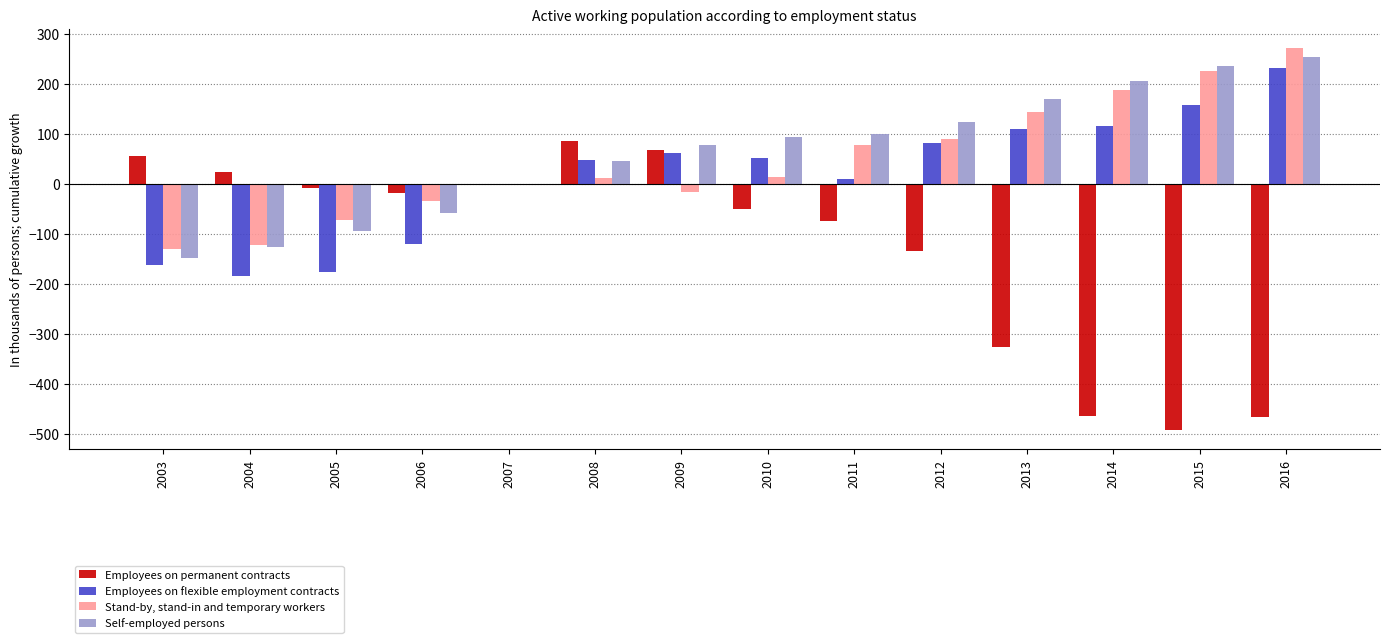

Between 2005 and 2009, which series saw the biggest shift?

Employees on flexible employment contracts